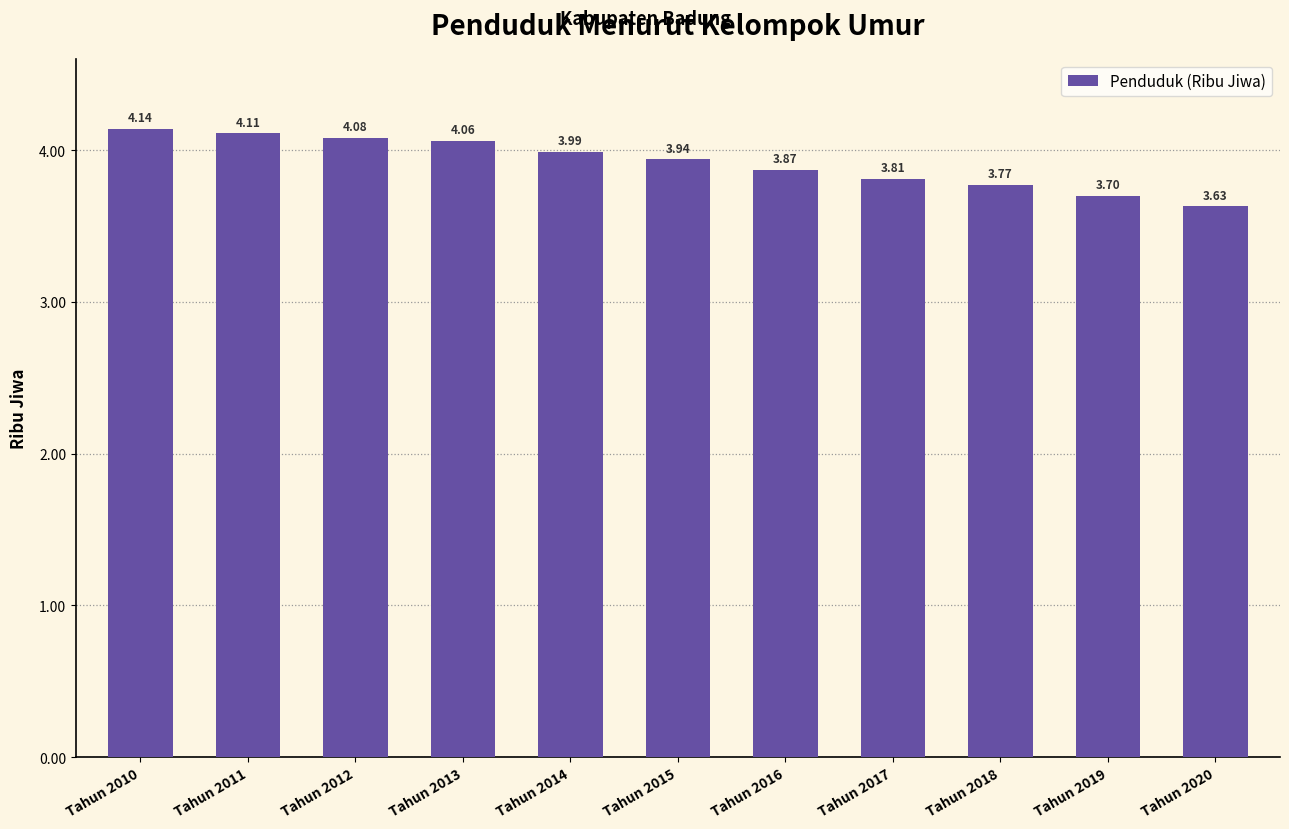

At which category does the chart reach its minimum across all series?

Tahun 2020